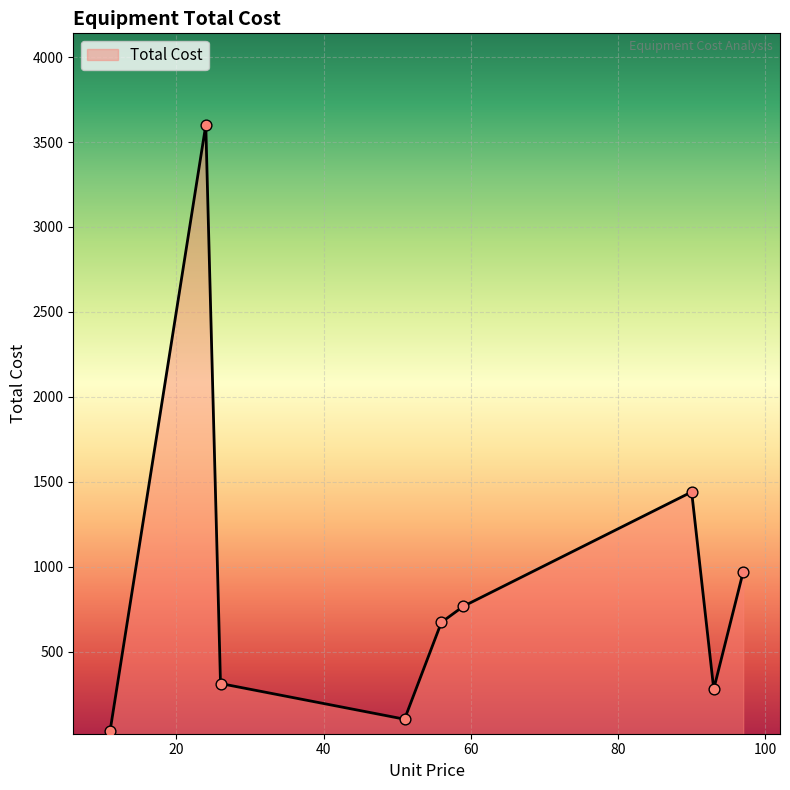

What is the greatest value displayed?

3600